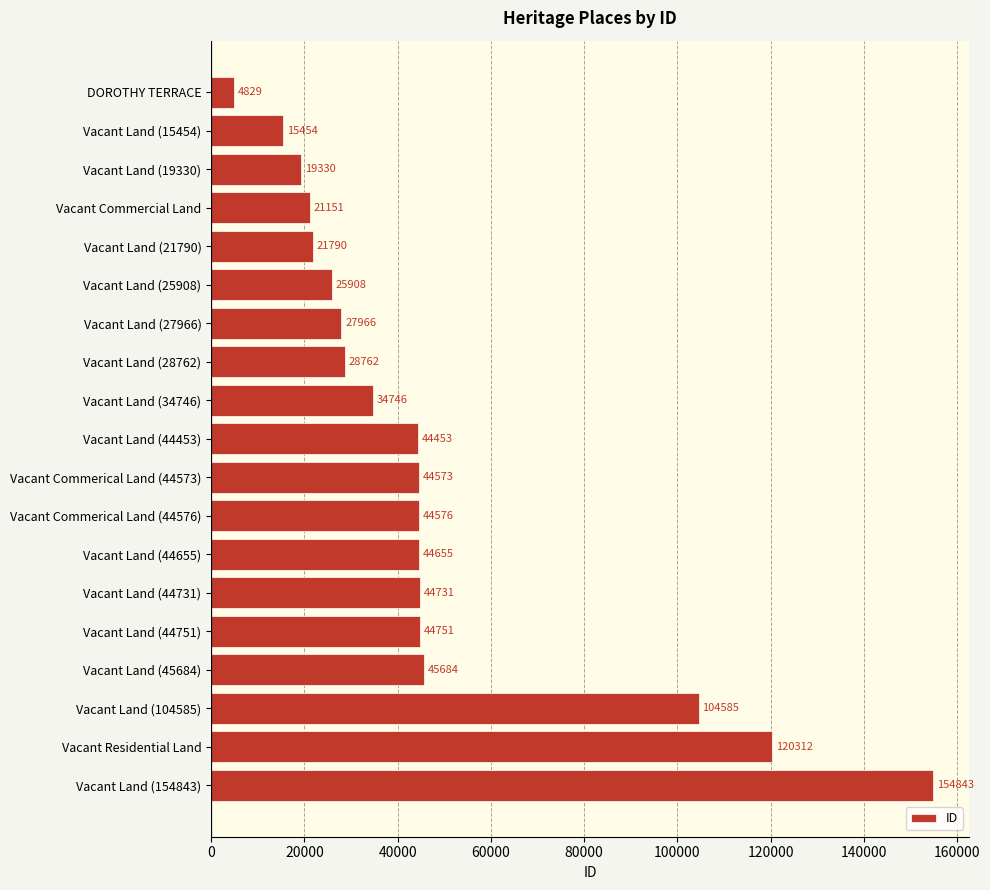

Where is the data nearest to the value 79836?

Vacant Land (104585)